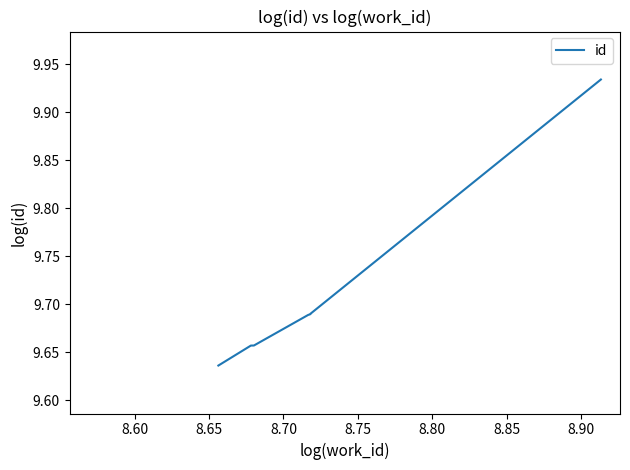

Between 8.65 and 8.80, which is larger?

8.80